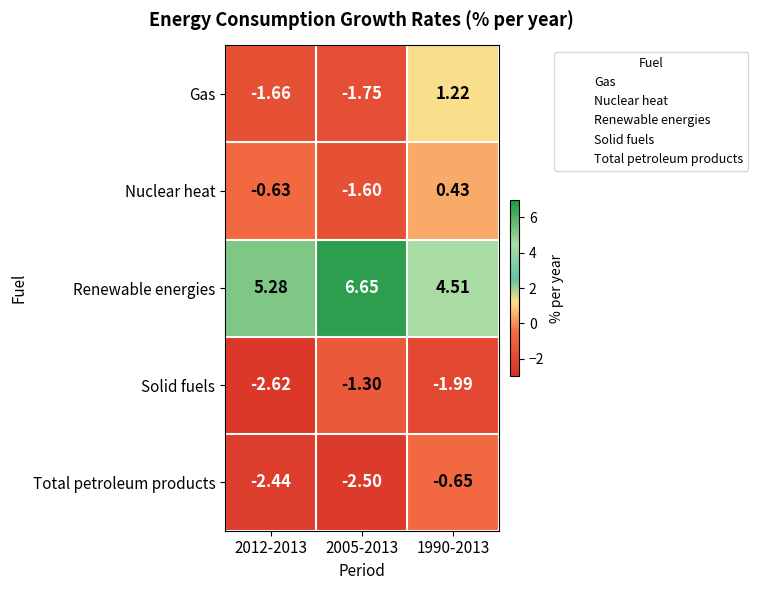

Which series has the largest total across all categories?

Renewable energies